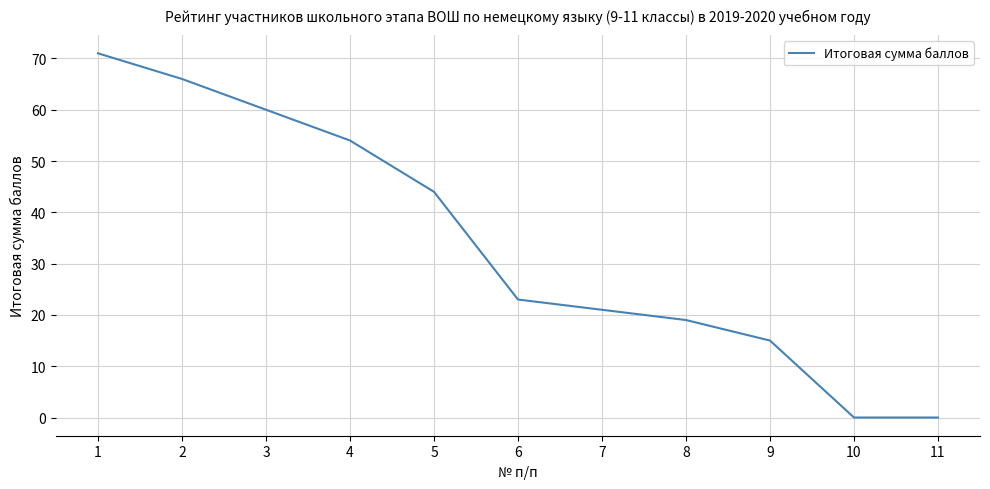

What is the ratio of the value at 2 to the value at 8?

3.5